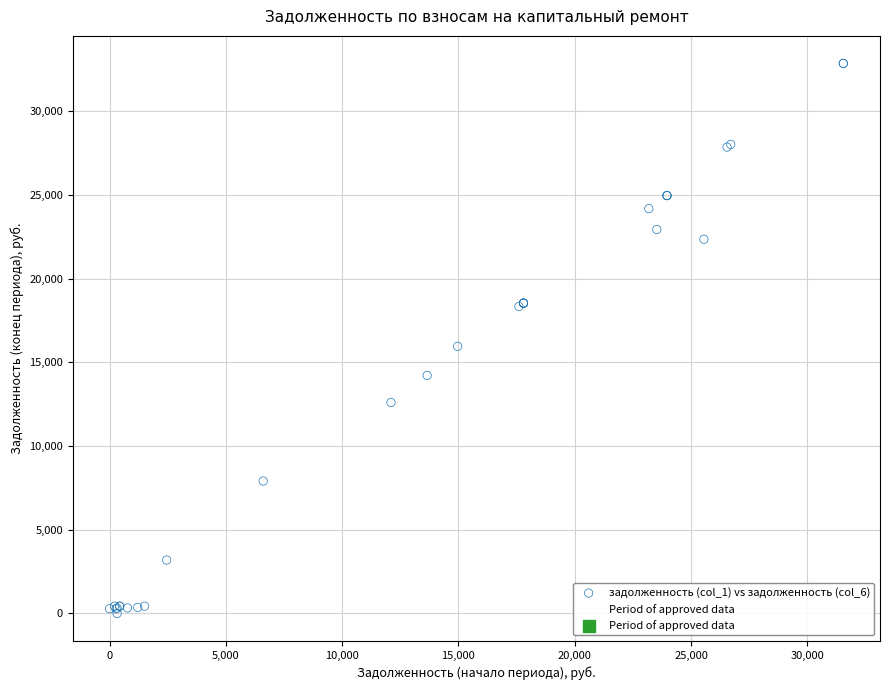

What Y value in the scatter plot is closest to 16427?

15960.3